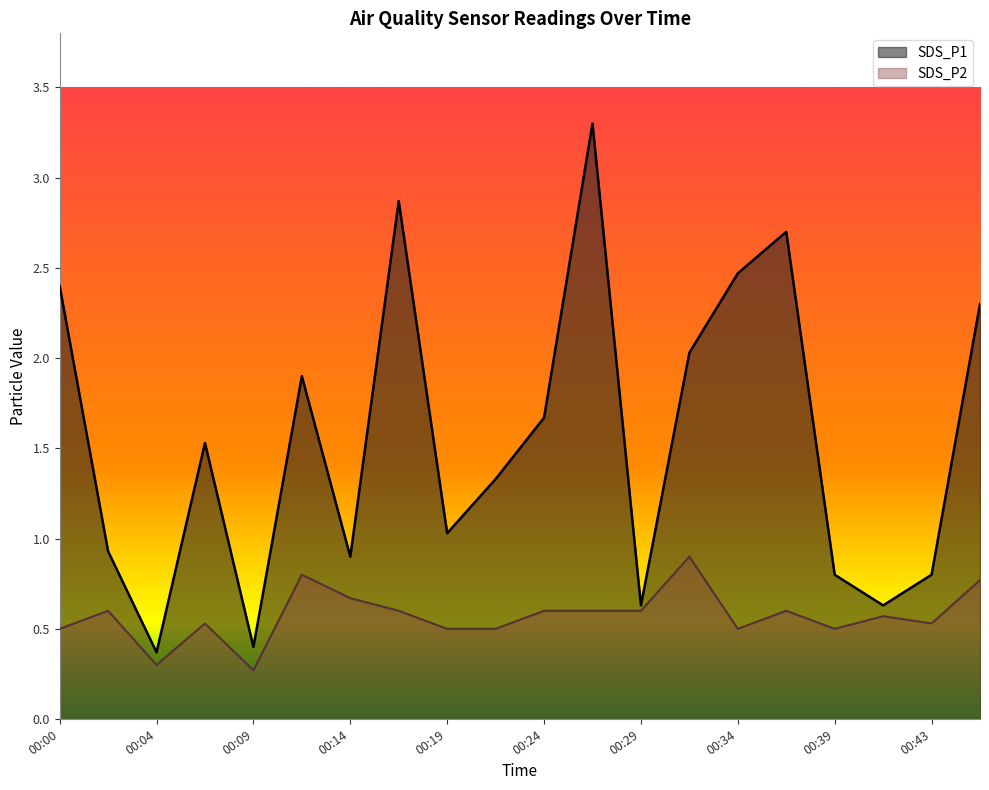

List the labels in order of SDS_P1 value, smallest first.

00:04, 00:09, 00:29, 00:41, 00:39, 00:43, 00:14, 00:02, 00:19, 00:22, 00:07, 00:24, 00:12, 00:31, 00:46, 00:00, 00:34, 00:36, 00:17, 00:26